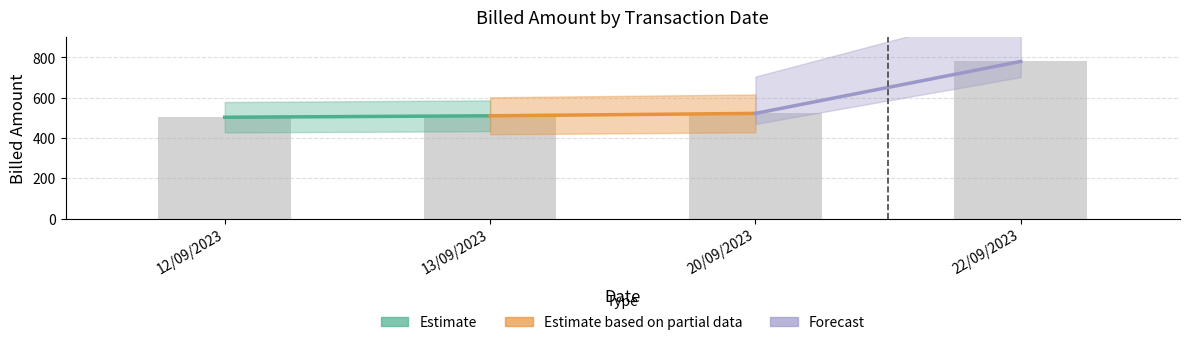

Is it true that the value at 22/09/2023 is 513.4?

False